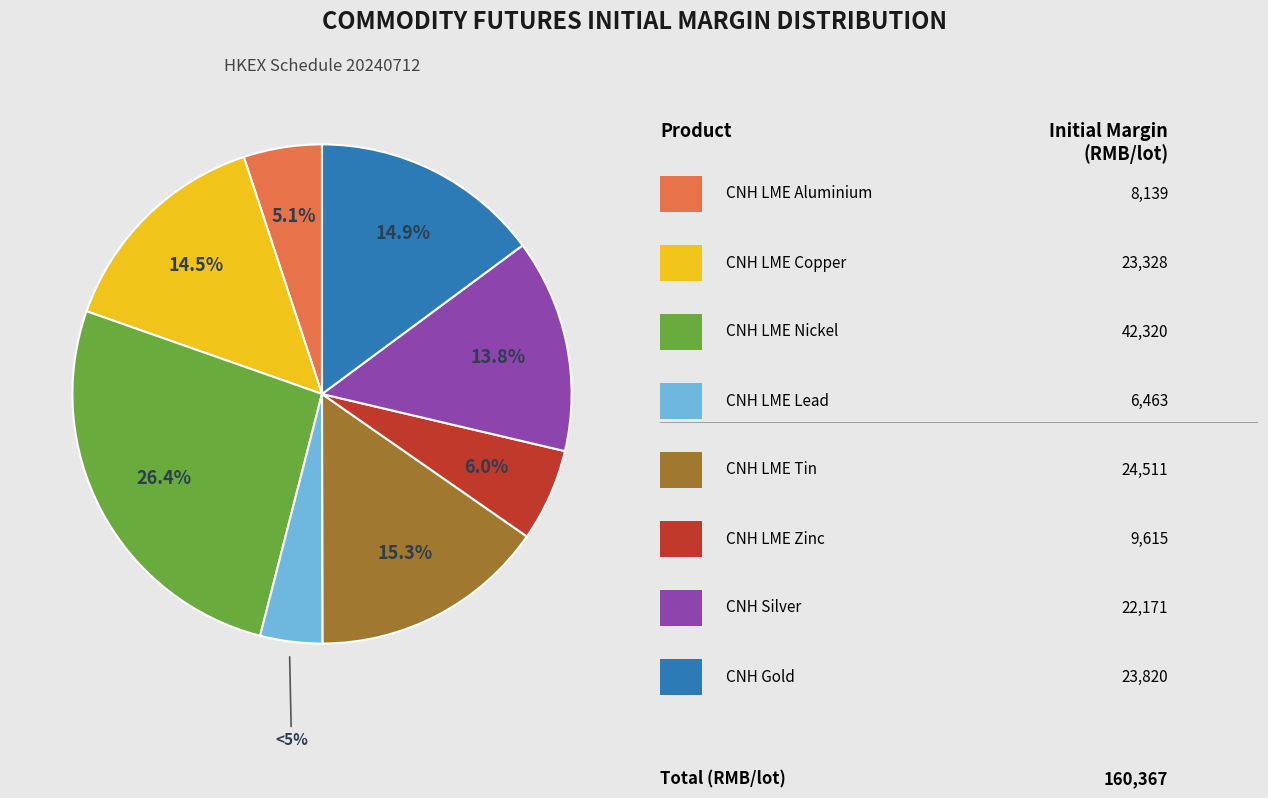

Rank the categories by value from highest to lowest.

CNH London Nickel Mini Futures, CNH London Tin Mini Futures, CNH Gold Futures, CNH London Copper Mini Futures, CNH Silver Futures, CNH London Zinc Mini Futures, CNH London Aluminium Mini Futures, CNH London Lead Mini Futures